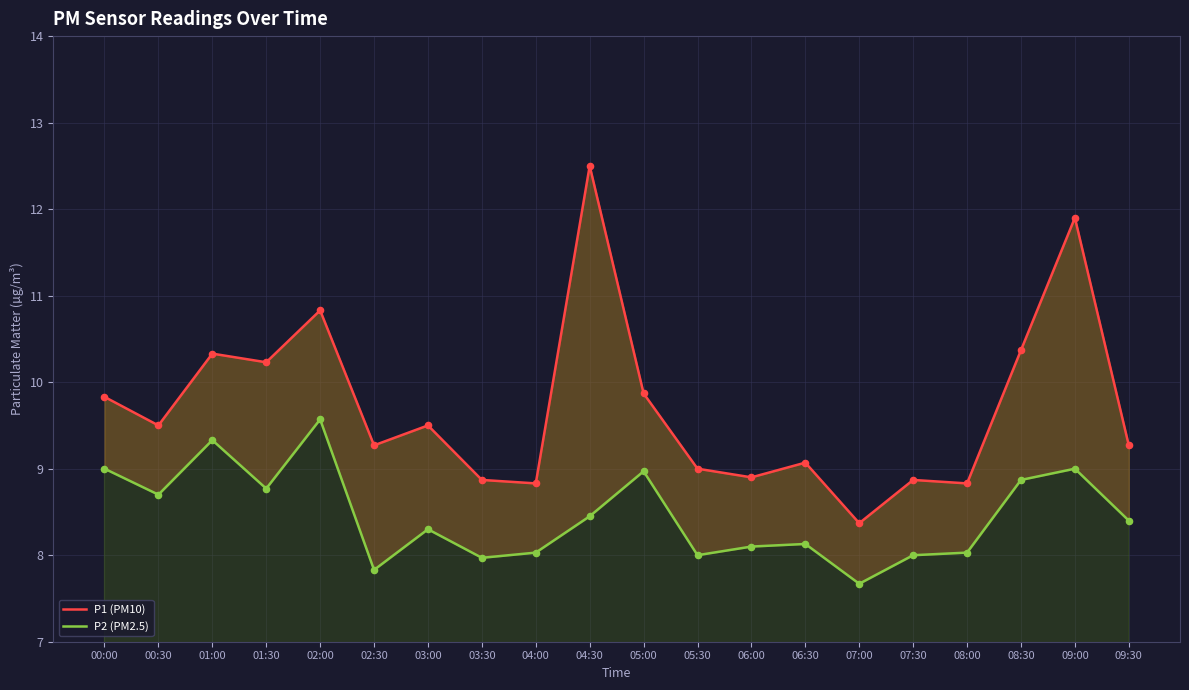

Is the value of P2 (PM2.5) at 01:30 greater than the value of P1 (PM10) at 05:00?

No